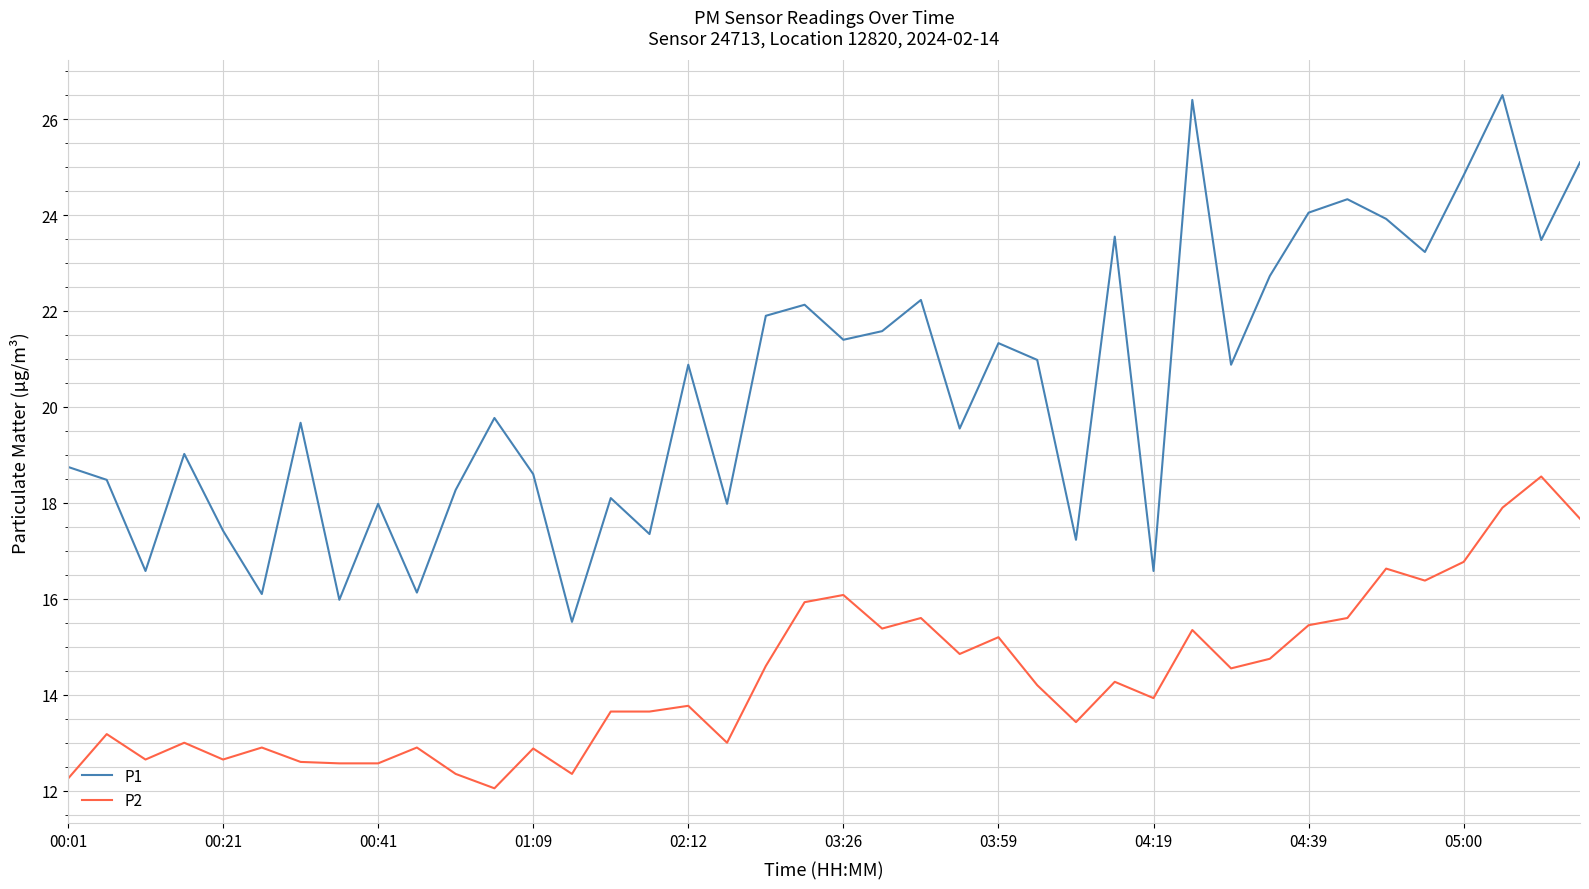

What is the minimum value shown in the chart?

12.1